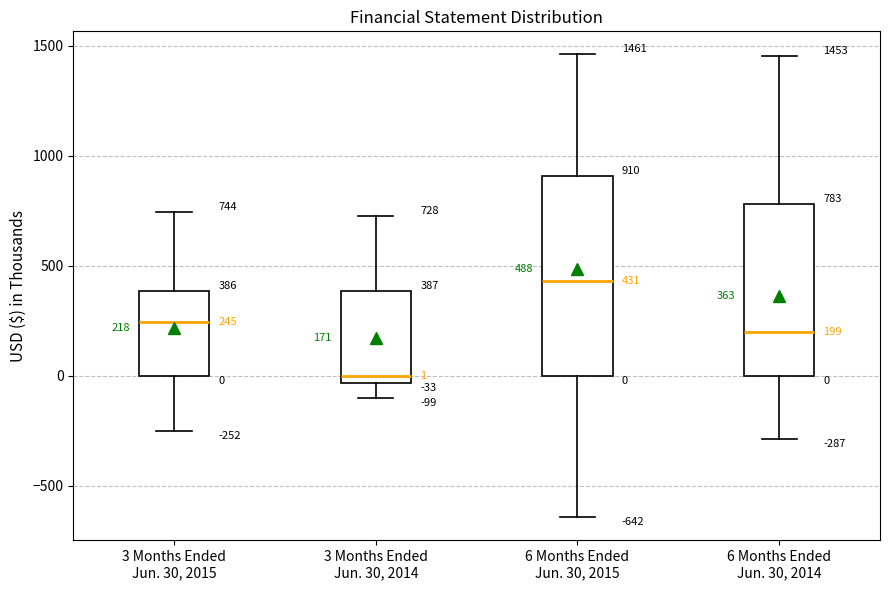

Comparing the boxes themselves (not the whiskers), which one is the tallest?

6 Months Ended Jun. 30, 2015